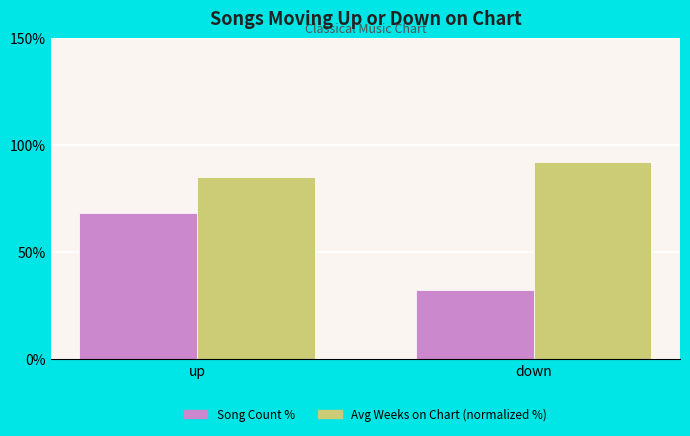

Does the chart contain stacked bars?

No